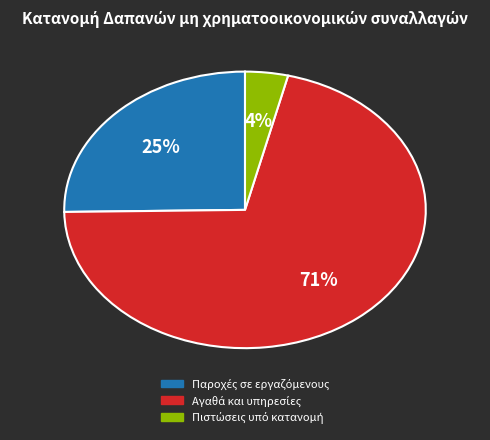

To the nearest percent, what is the difference between the largest and smallest slice percentages?

67%